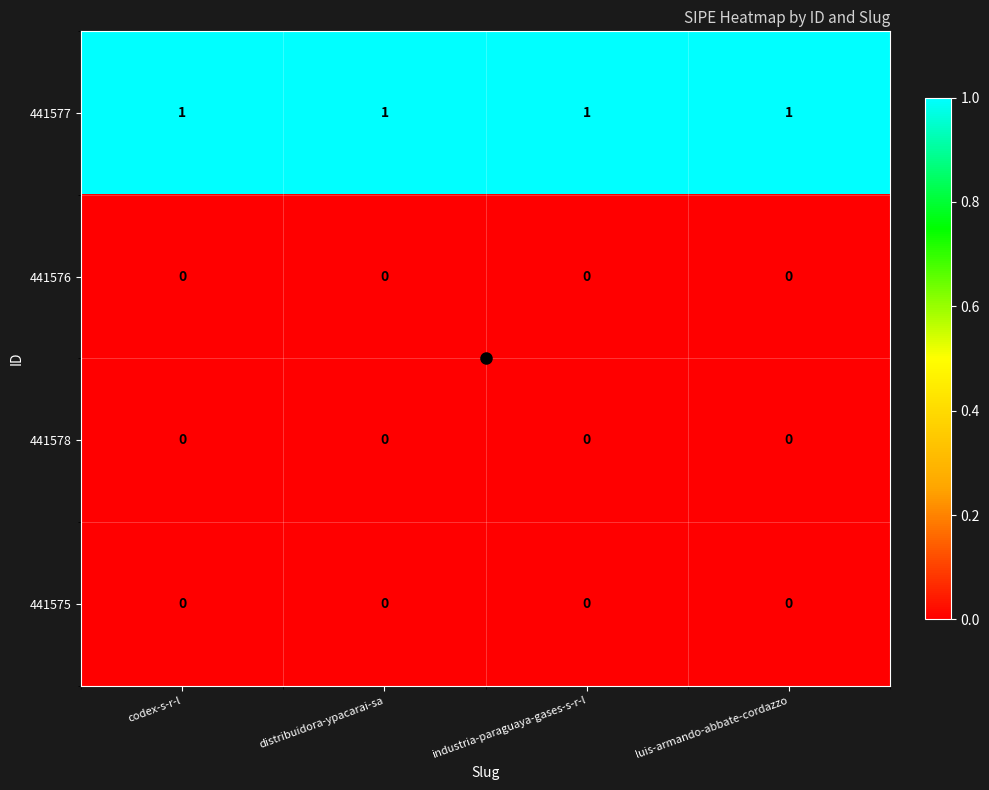

Is the value of 441578 at industria-paraguaya-gases-s-r-l greater than the value of 441577 at distribuidora-ypacarai-sa?

No